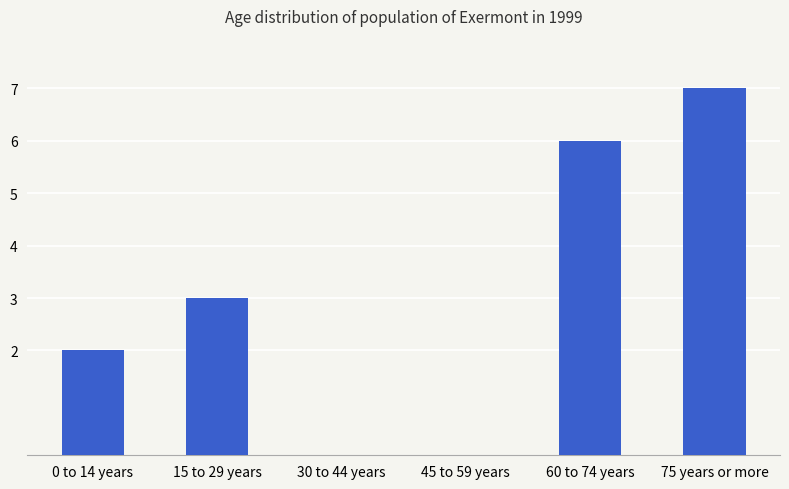

At which category does the chart reach its peak across all series?

75 years or more